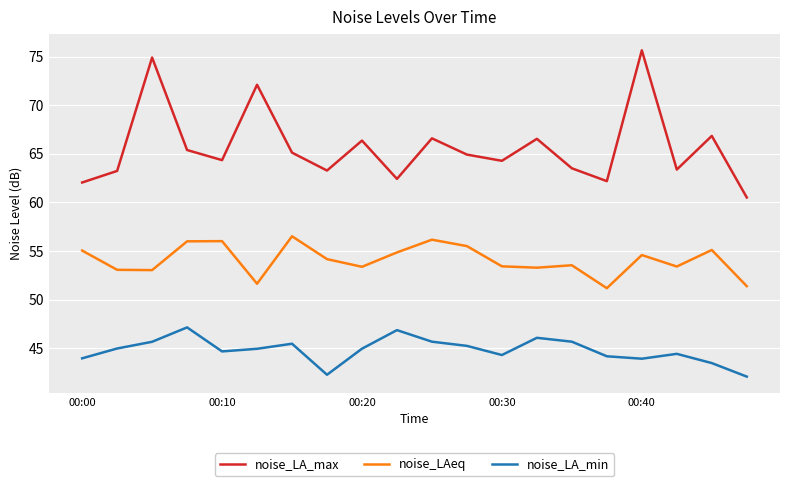

What is the minimum value shown in the chart?

42.1